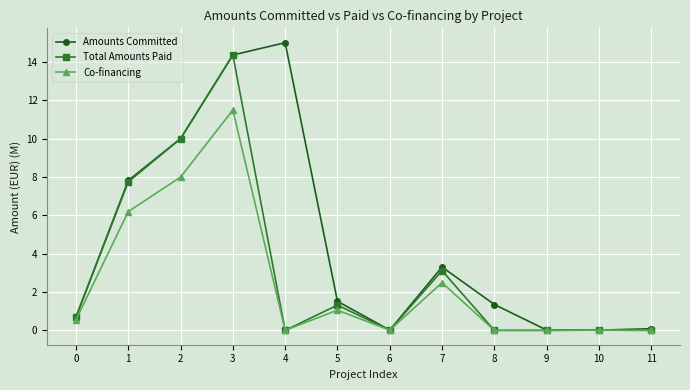

In Amounts Committed, how many points are lower than both neighbors (excluding endpoints)?

2